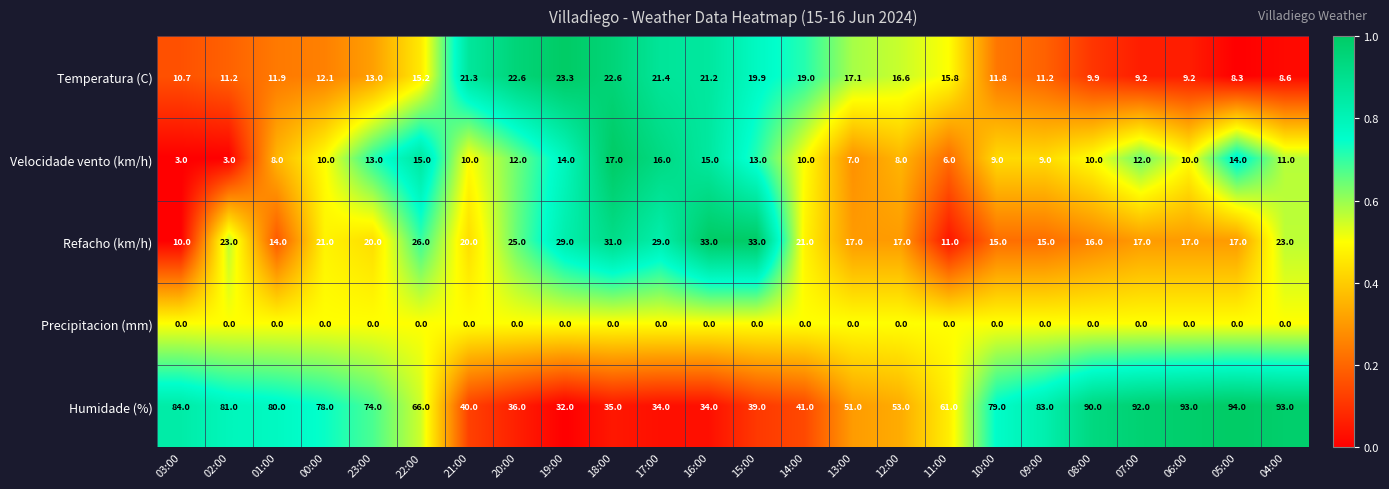

At which label does Velocidade vento (km/h) reach its peak?

18:00